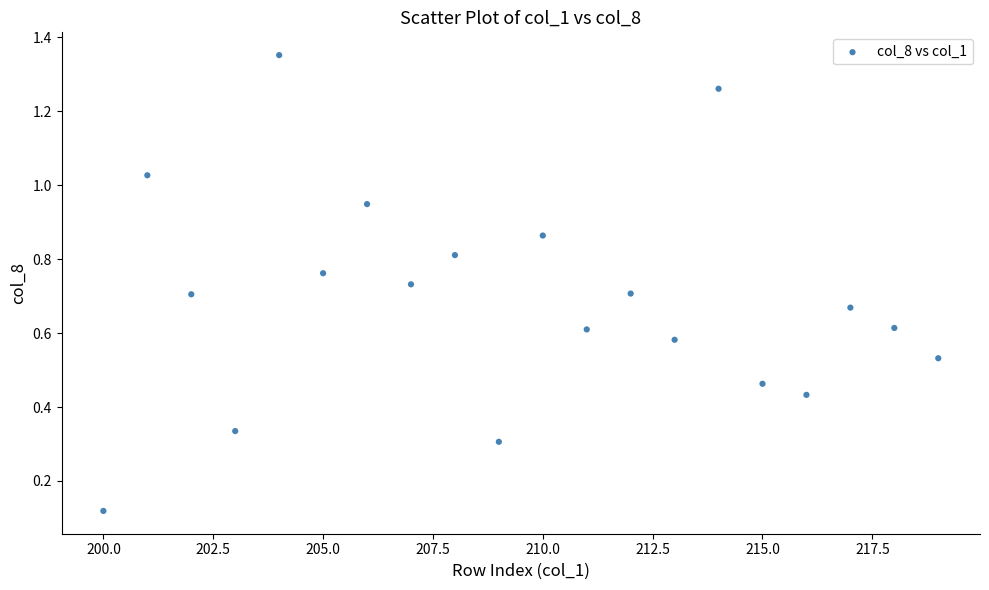

What is the range of X values (max minus min)?

19.0